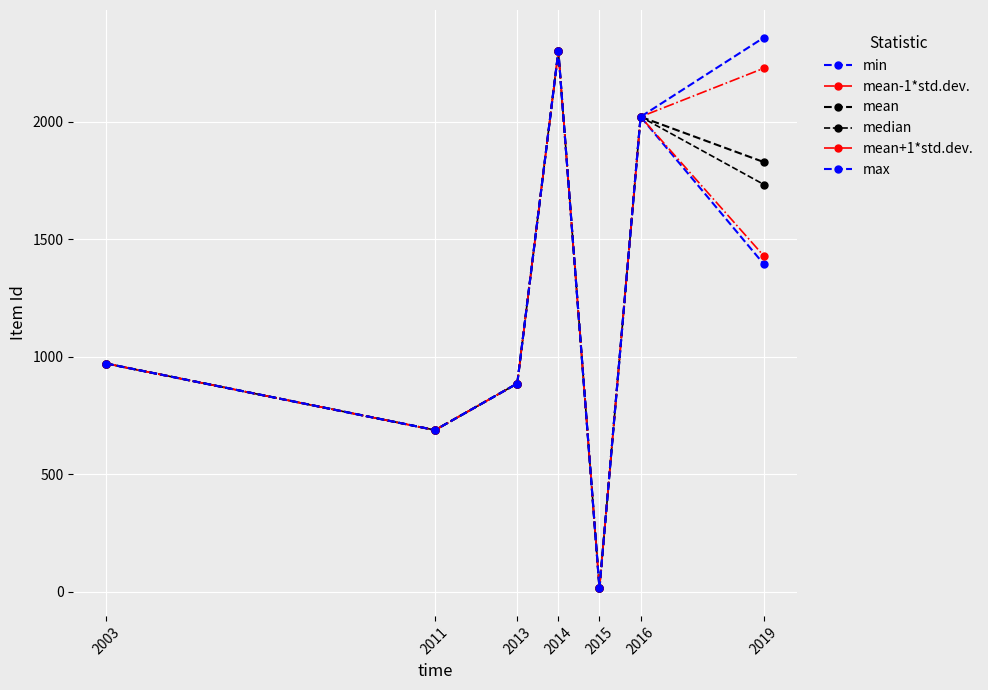

Reading left to right, list all the values displayed in this chart.

min: 971.0	688.0	886.0	2299.0	15.0	2020.0	1393.0
mean-1*std.dev.: 971.0	688.0	886.0	2299.0	15.0	2020.0	1428.1
mean: 971.0	688.0	886.0	2299.0	15.0	2020.0	1827.3
median: 971.0	688.0	886.0	2299.0	15.0	2020.0	1732.0
mean+1*std.dev.: 971.0	688.0	886.0	2299.0	15.0	2020.0	2226.6
max: 971.0	688.0	886.0	2299.0	15.0	2020.0	2357.0